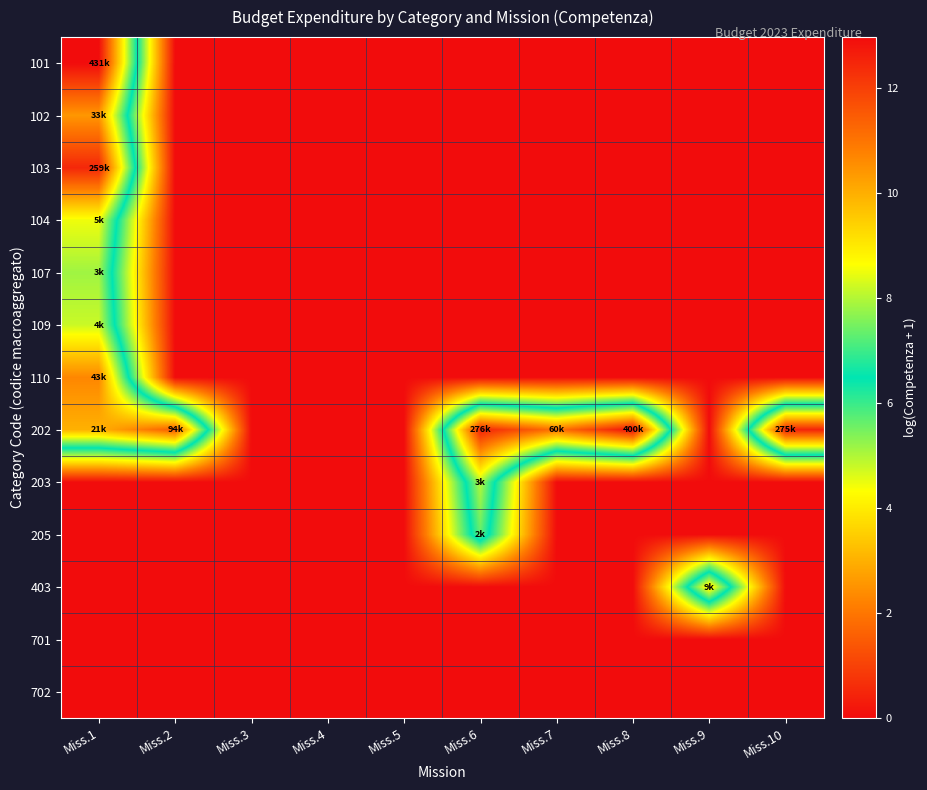

What is the total value across all series at Miss.1?

81.0